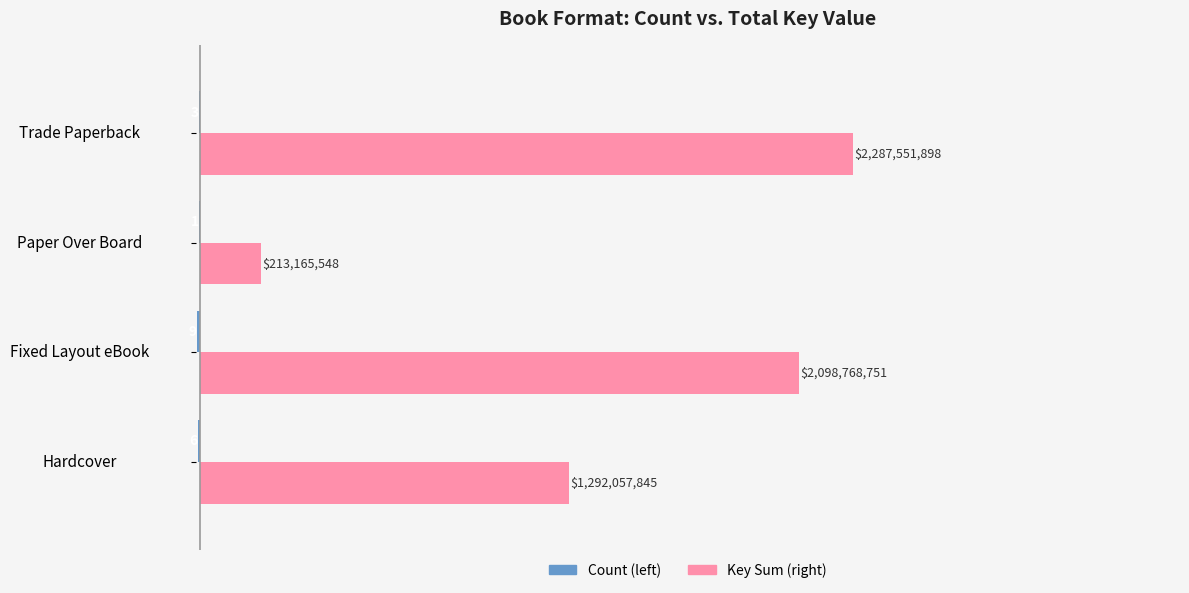

The Key Sum (M) series shows 2287.6 at Trade Paperback. True or false?

True